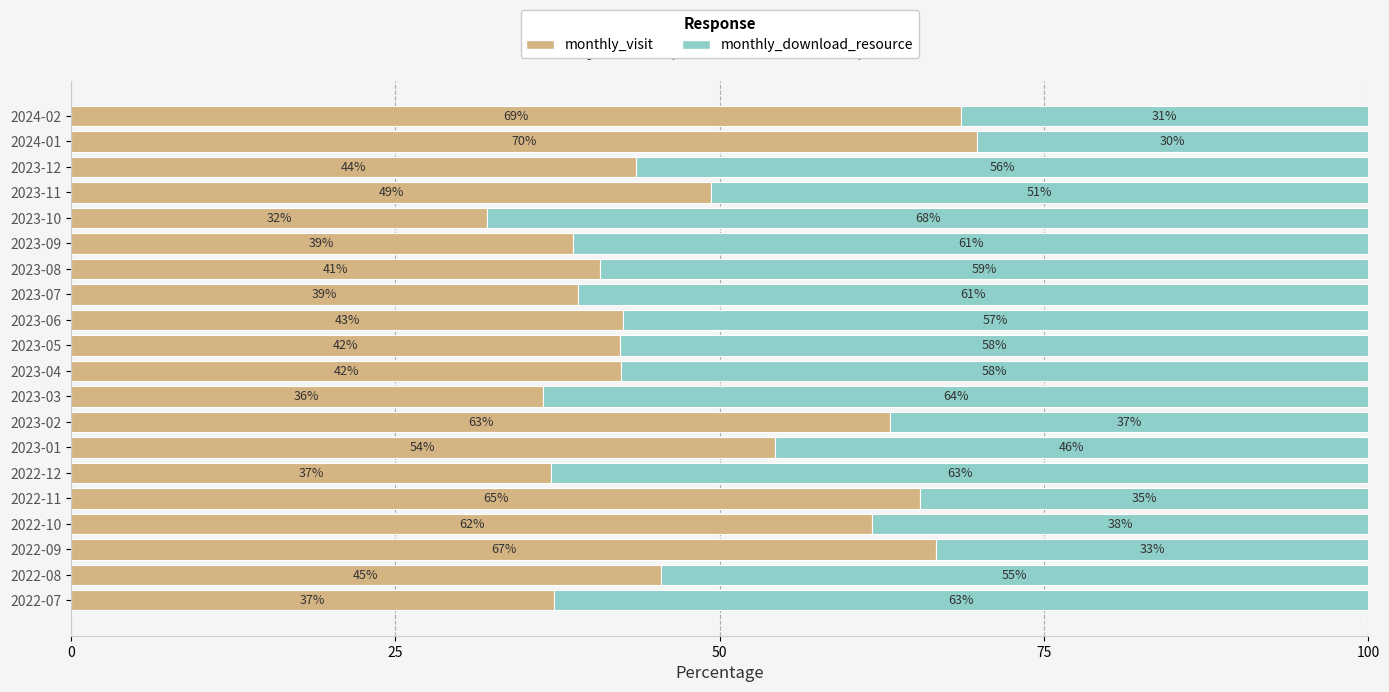

What are all the series names shown in the legend?

monthly_visit, monthly_download_resource